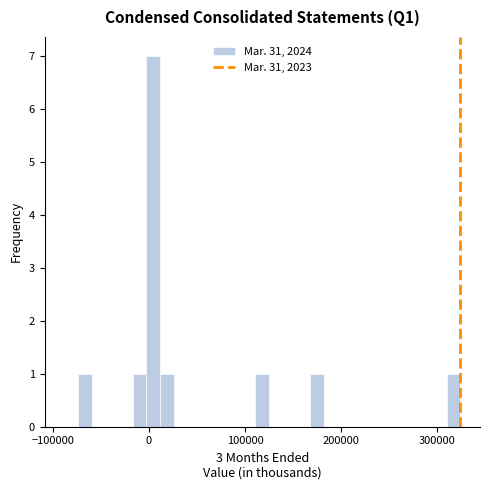

Read against the x-axis, roughly where is the centre of the tallest bar?

0